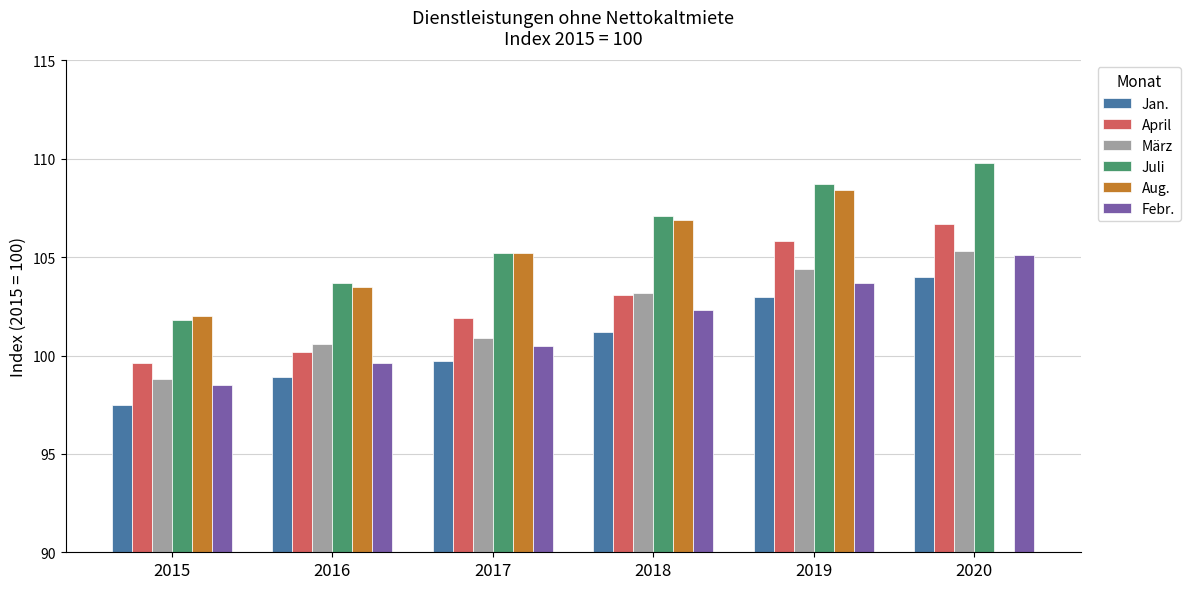

At which category is the sum across all series the highest?

2019